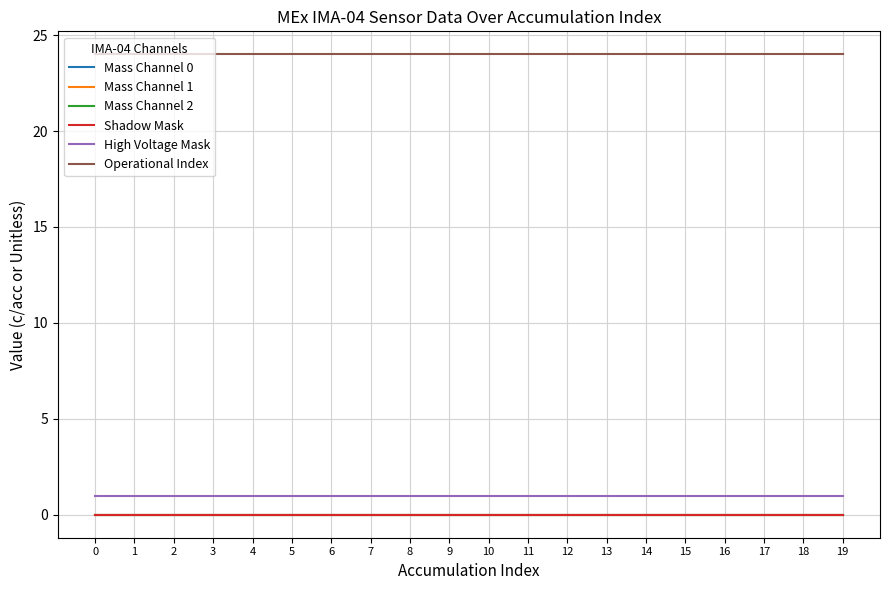

Does the chart display data point markers on the line(s)?

No